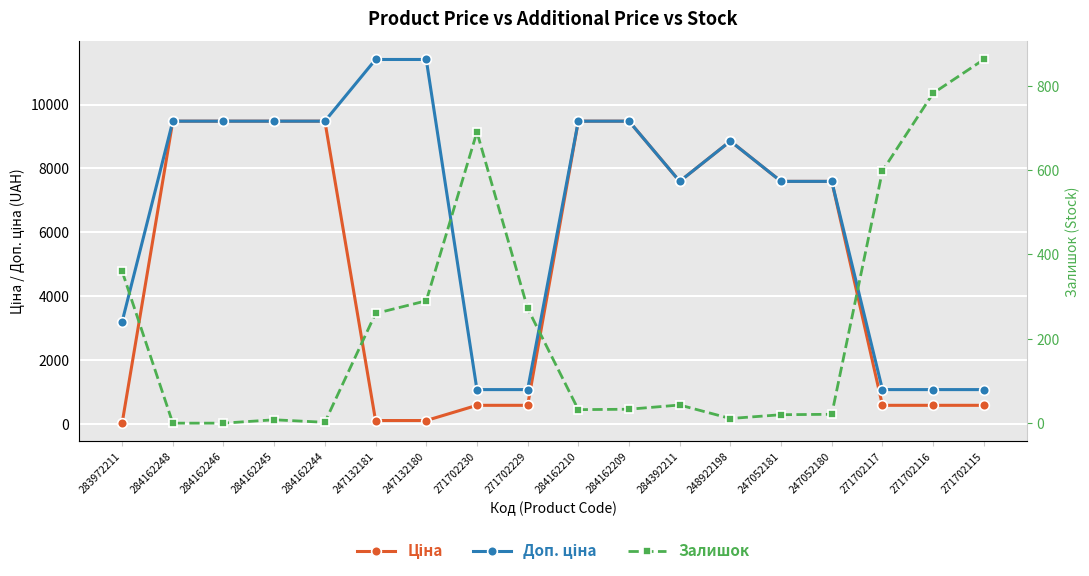

How many interior local valleys does the Ціна series have?

1